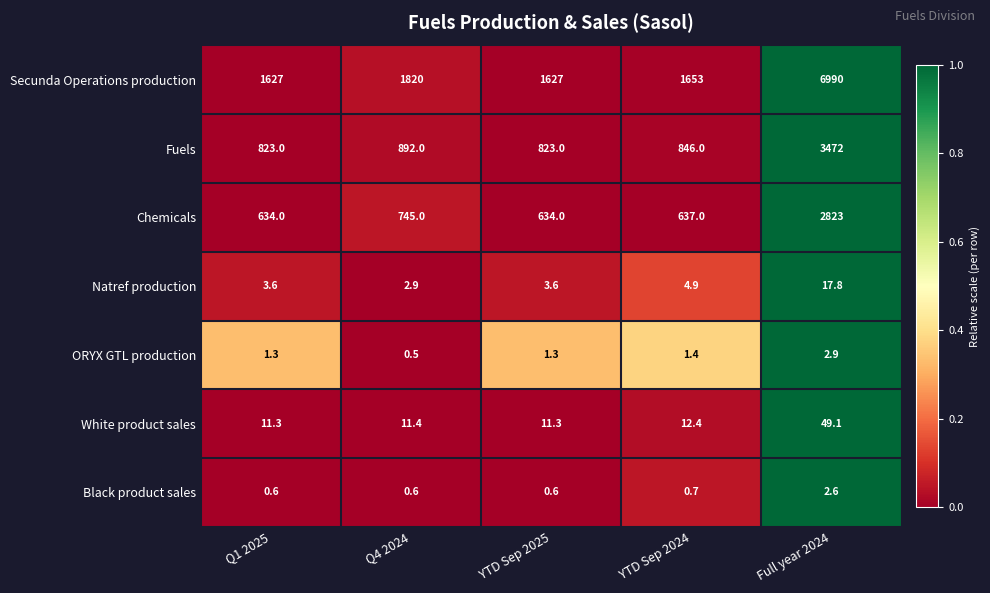

Which series has the largest range (max minus min)?

Secunda Operations production